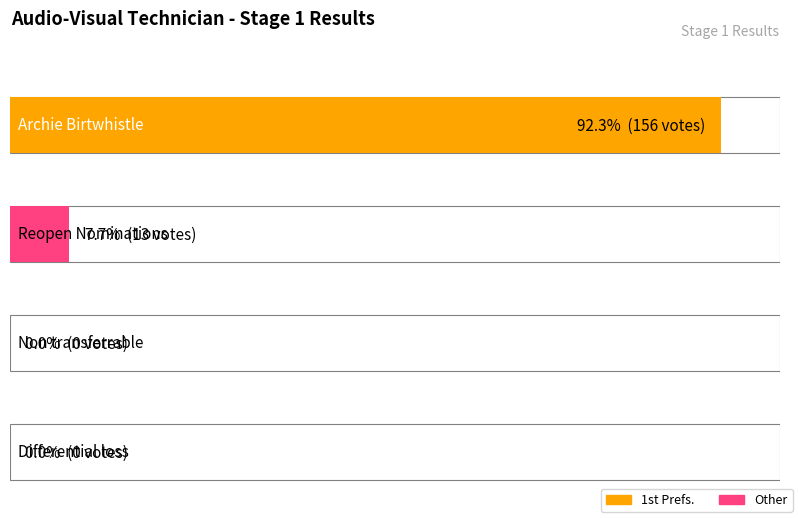

What is the label of the 2nd bar from the left?

Reopen Nominations